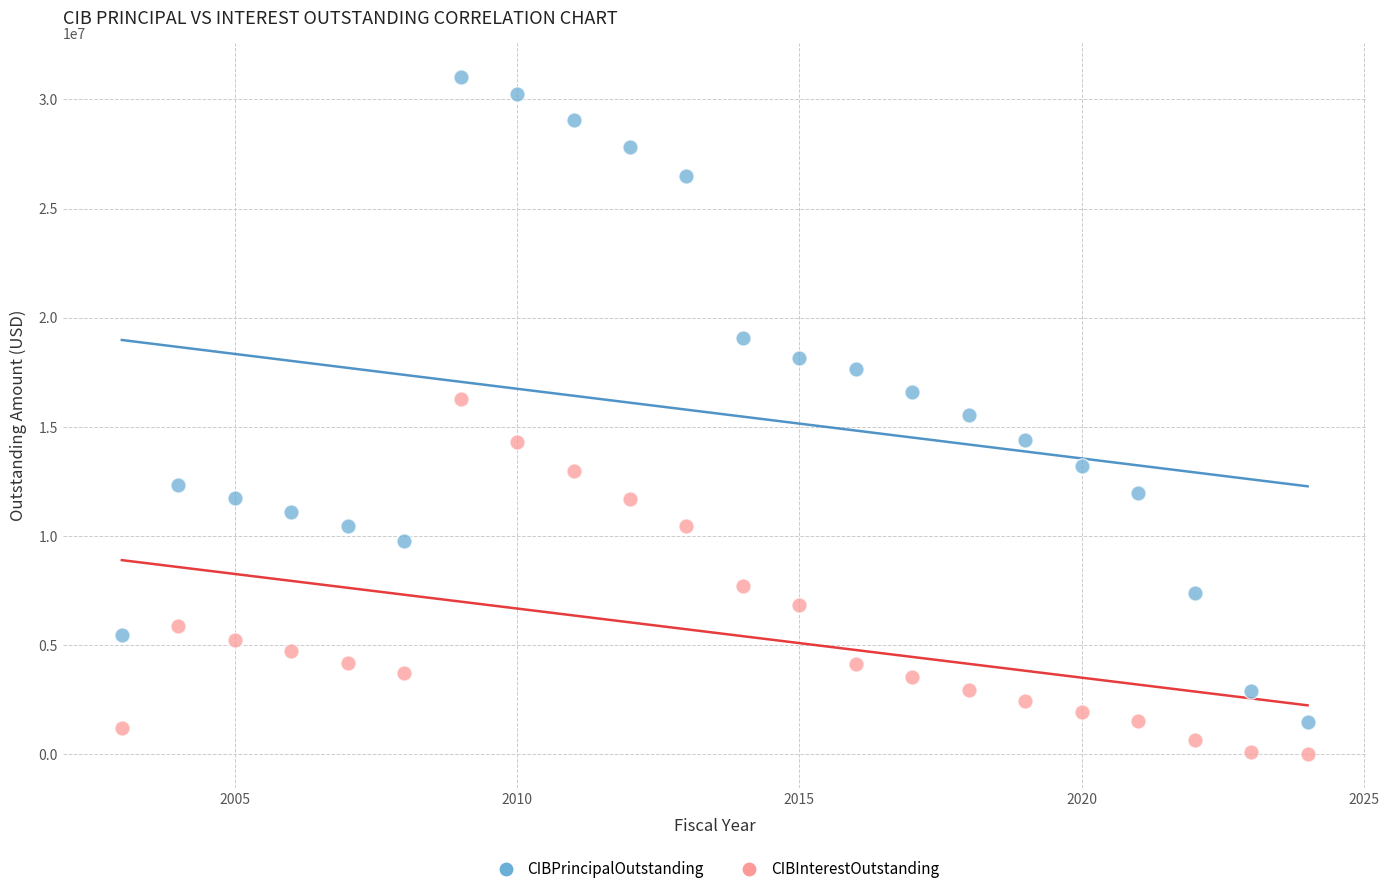

Across all data points, what is the range of Y values (max minus min)?

30990000.0